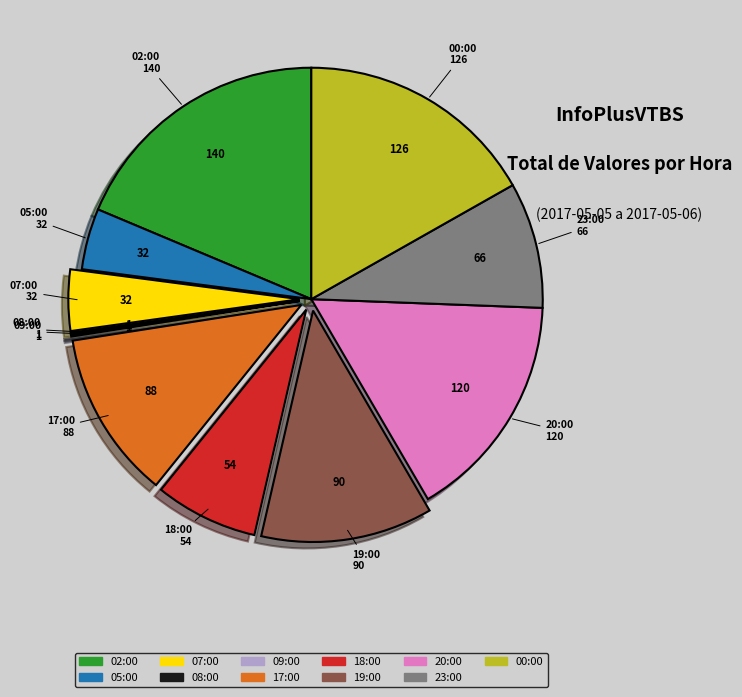

The 02:00 slice represents 6% of the pie. True or false?

False